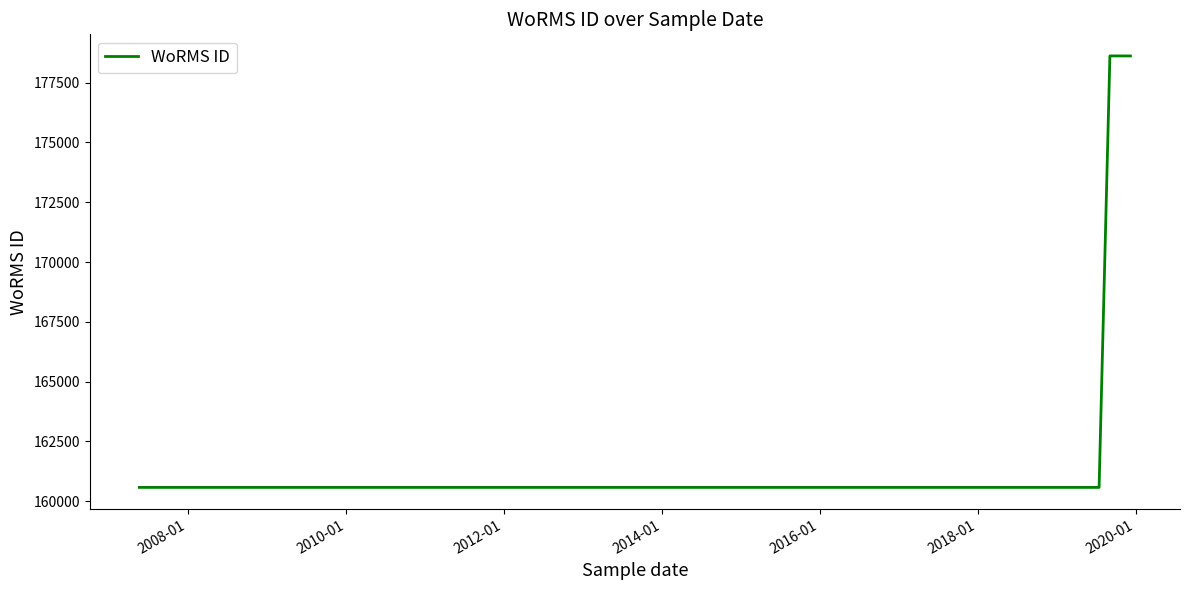

What is the minimum value shown in the chart?

160576